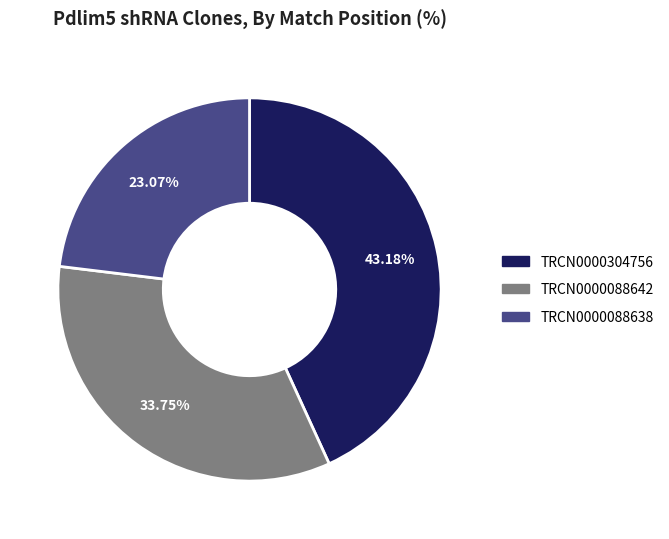

The TRCN0000088638 slice represents 8% of the pie. True or false?

False